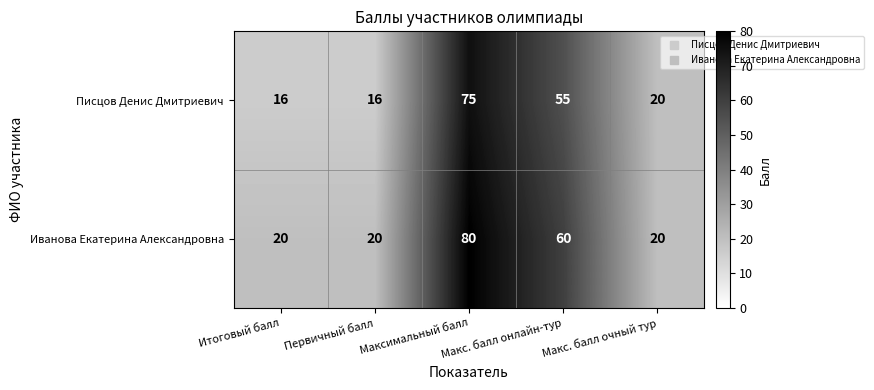

Rank the series at Максимальный балл from highest to lowest value.

Иванова Екатерина Александровна, Писцов Денис Дмитриевич